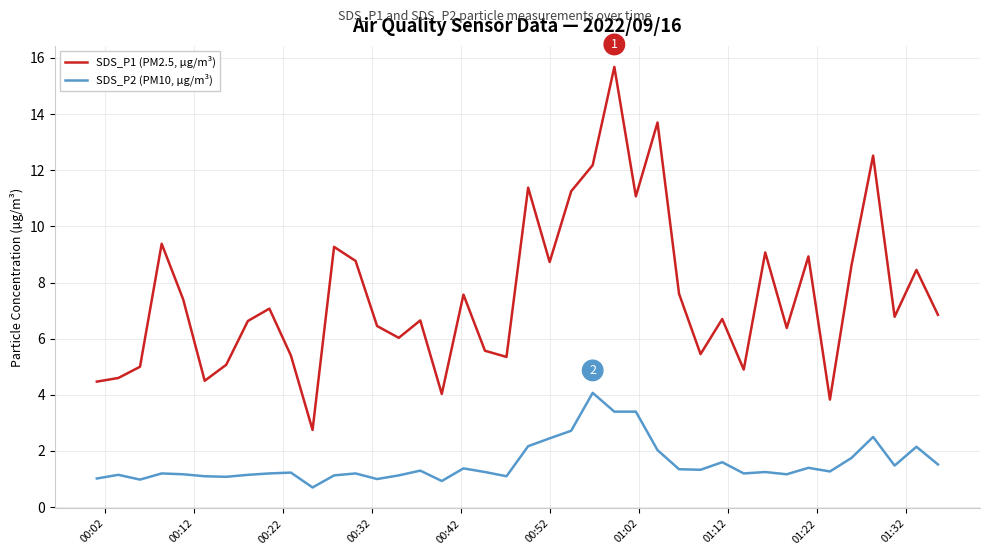

True or false: SDS_P1 (PM2.5, µg/m³) and SDS_P2 (PM10, µg/m³) intersect in this chart.

False